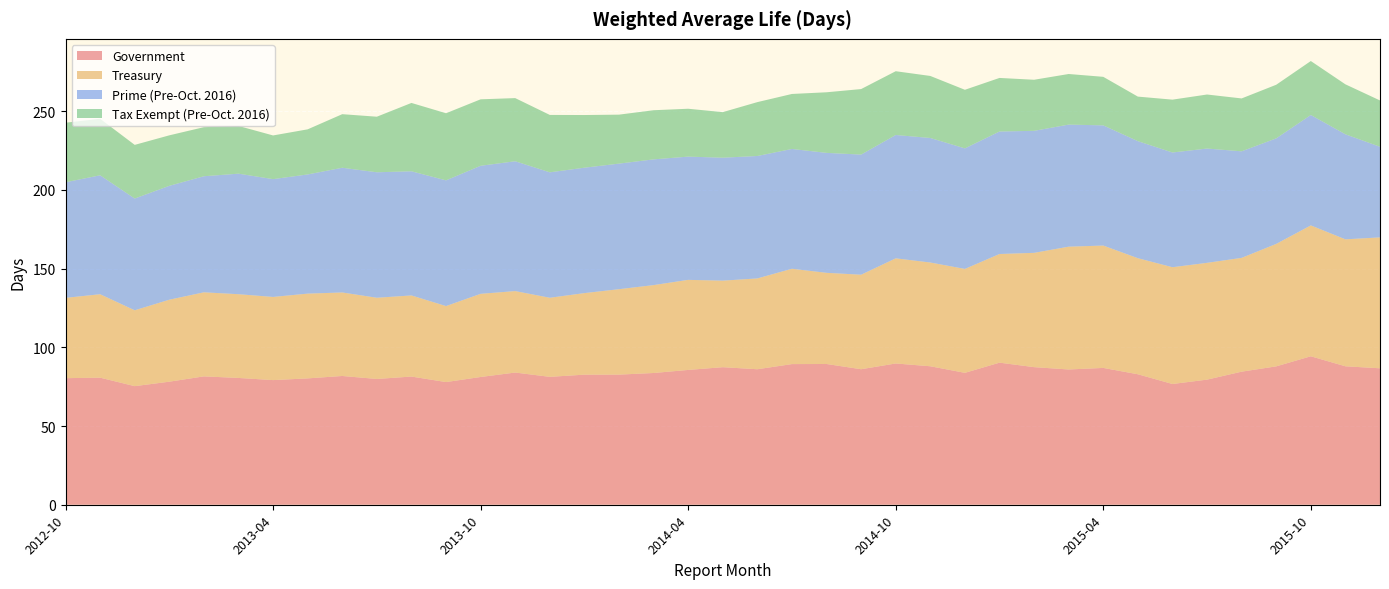

Reading left to right, list all the values displayed in this chart.

Government: 80.4	80.7	75.3	78.2	81.5	80.5	79.2	80.3	81.8	79.9	81.4	77.9	81.2	84.0	81.2	82.6	82.7	83.7	85.6	87.4	86.1	89.3	89.4	86.1	89.7	88.0	83.8	90.2	87.4	85.9	86.9	82.9	76.7	79.5	84.5	87.9	94.3	87.9	86.7
Treasury: 51.0	53.0	48.2	52.1	53.4	53.2	52.8	53.8	53.0	51.6	51.5	48.3	52.8	51.7	50.2	51.8	54.3	55.8	57.2	55.0	57.7	60.5	57.9	60.0	66.8	65.9	66.0	69.0	72.6	78.0	77.7	73.7	74.2	74.2	72.3	77.8	83.1	80.6	83.2
Prime (Pre-Oct. 2016): 73.4	75.5	71.0	72.3	73.7	76.6	74.8	75.7	79.2	79.7	78.9	79.8	81.3	82.5	79.7	79.7	79.8	79.9	78.3	78.1	77.8	76.1	76.2	76.3	78.3	79.1	76.6	77.8	77.5	77.5	76.3	74.3	72.9	72.6	67.7	67.0	70.1	66.7	57.6
Tax Exempt (Pre-Oct. 2016): 37.8	35.9	34.1	32.1	31.2	30.3	27.8	28.6	34.0	35.3	43.4	42.6	42.2	40.1	36.5	33.5	31.1	31.2	30.4	28.9	34.2	34.9	38.5	41.6	40.5	39.4	37.2	34.0	32.4	32.1	30.8	28.3	33.6	34.3	33.6	34.0	34.3	31.7	29.4